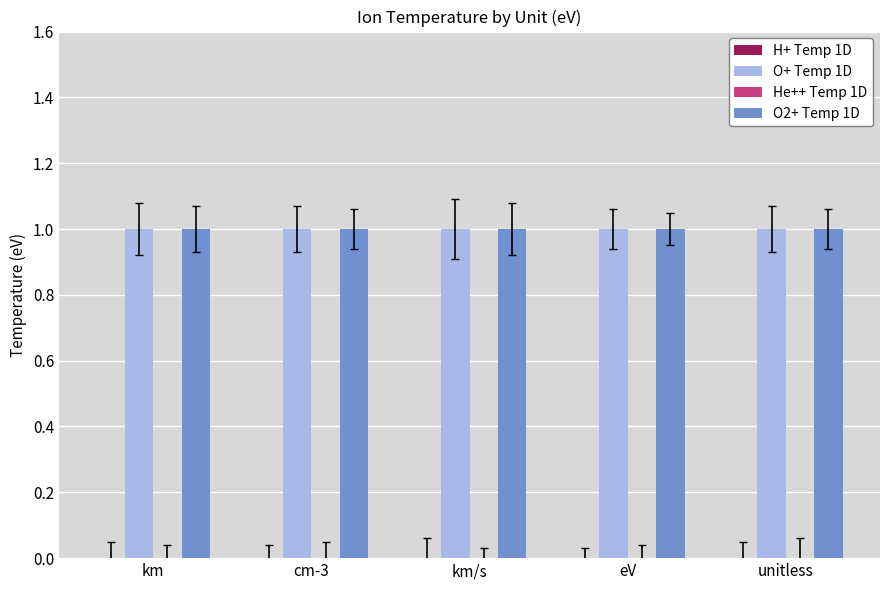

Reading right to left, transcribe all the data shown in this chart.

H+ Temp 1D: unitless=0	eV=0	km/s=0	cm-3=0	km=0
O+ Temp 1D: unitless=1	eV=1	km/s=1	cm-3=1	km=1
He++ Temp 1D: unitless=0	eV=0	km/s=0	cm-3=0	km=0
O2+ Temp 1D: unitless=1	eV=1	km/s=1	cm-3=1	km=1